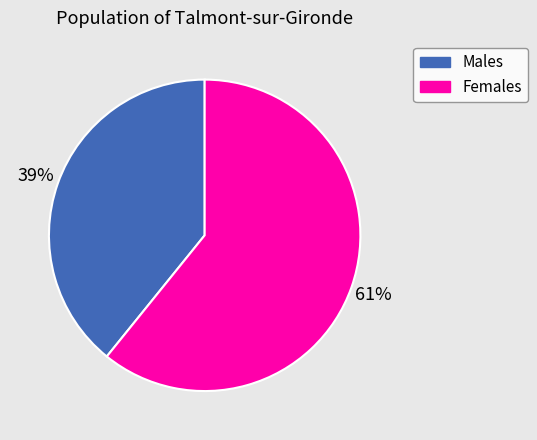

To the nearest percent, what is the average slice percentage?

50%